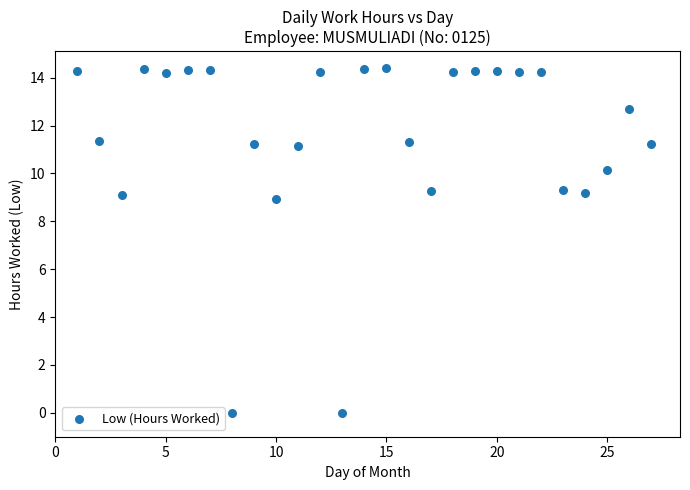

What is the range of X values (max minus min)?

26.0